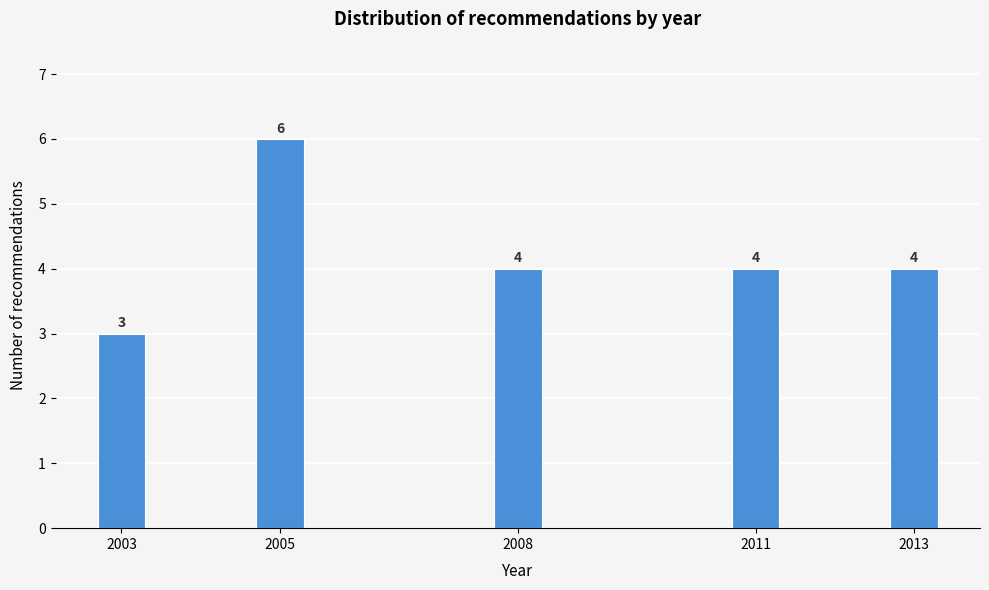

Reading right to left, what are all the values shown in this chart?

2013=4	2011=4	2008=4	2005=6	2003=3